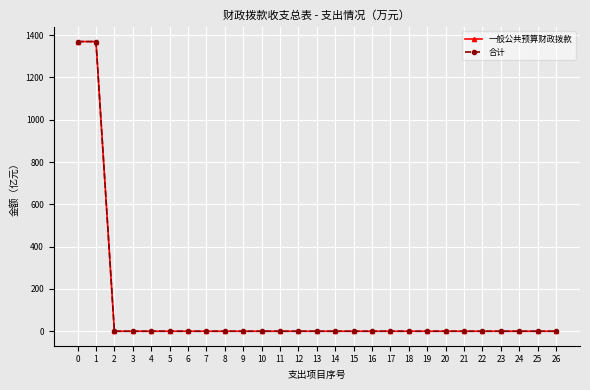

True or false: 一般公共预算财政拨款 has a value of 8654633 at 25.

False